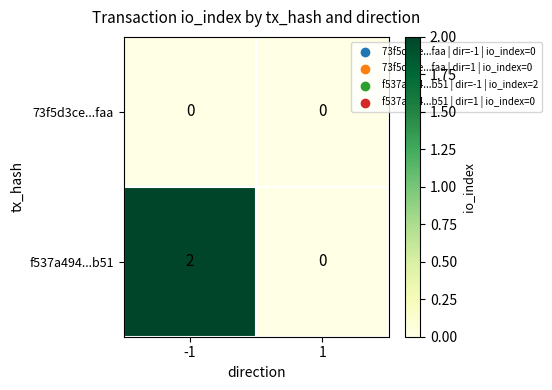

Count the number of data series in this chart.

2